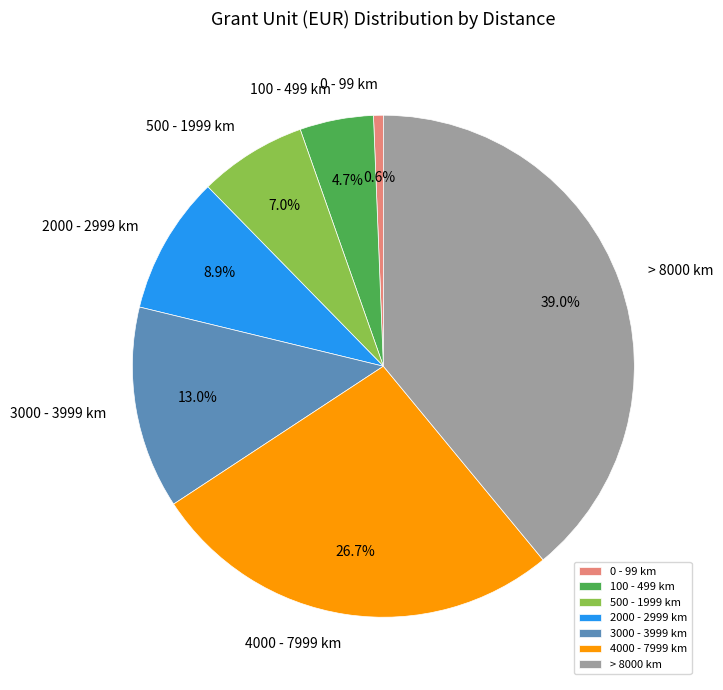

How many segments does this pie chart have?

7